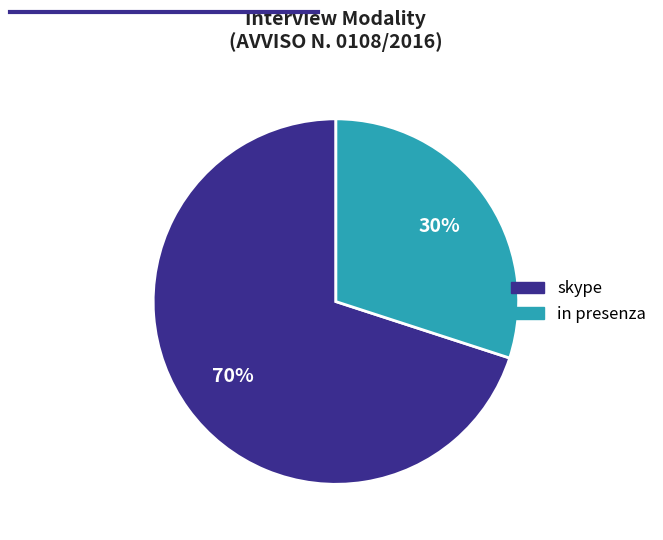

Which category accounts for the majority?

skype